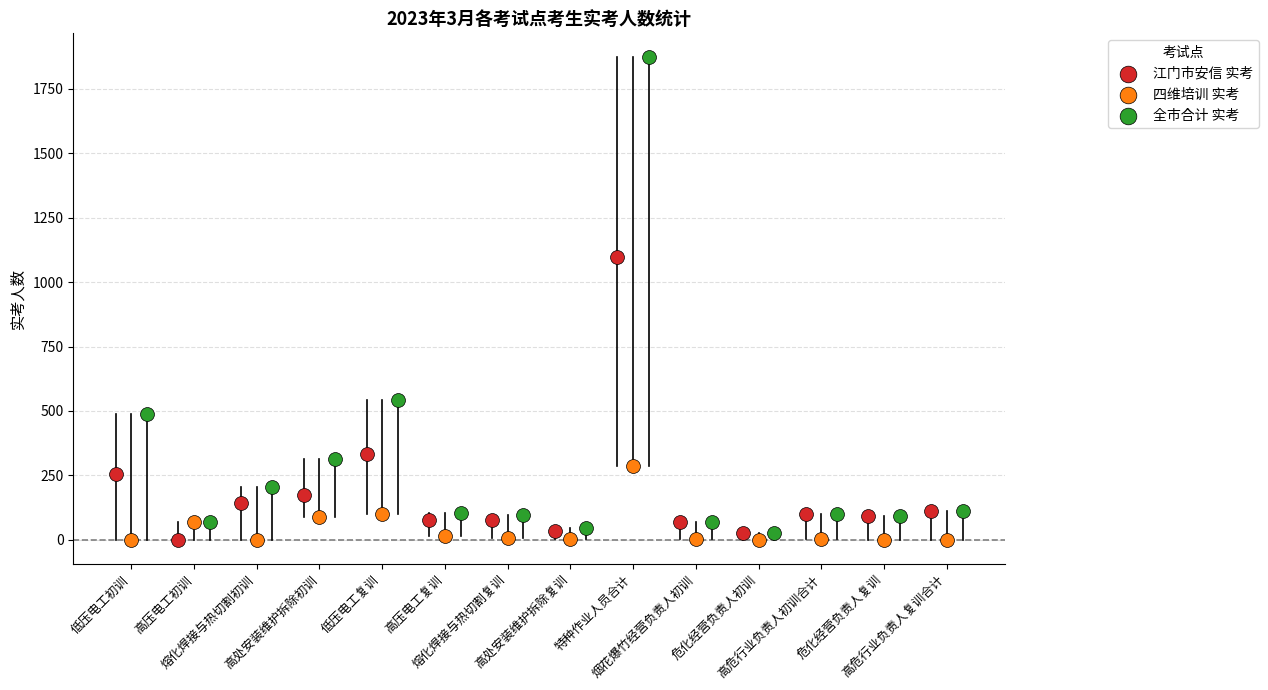

Which series has the largest Y range (max minus min)?

全市合计 实考